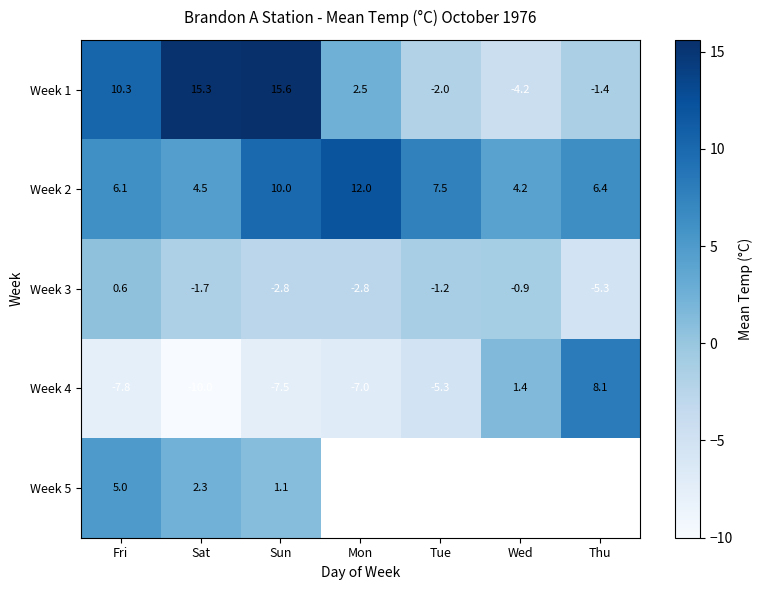

Is it true that Week 3 equals -2.5 at Sat?

False